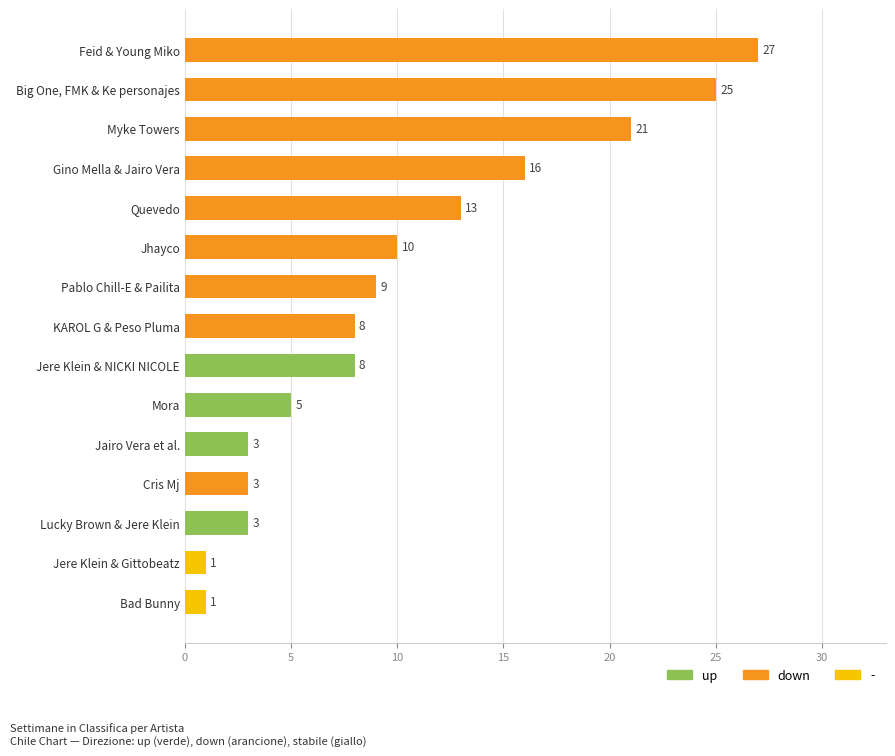

Is it true that the value at Gino Mella & Jairo Vera is 16?

True